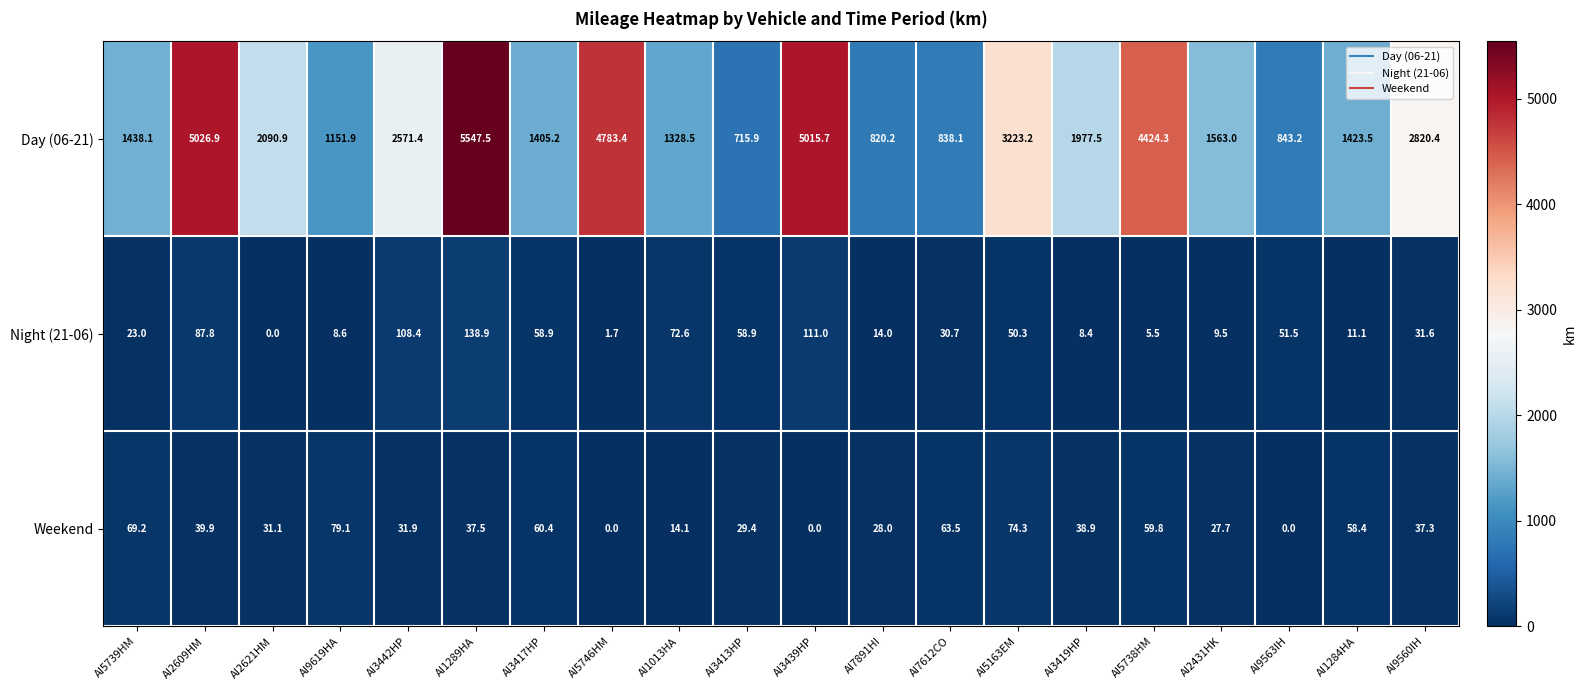

What value does the Weekend series have at AI7612CO?

63.5